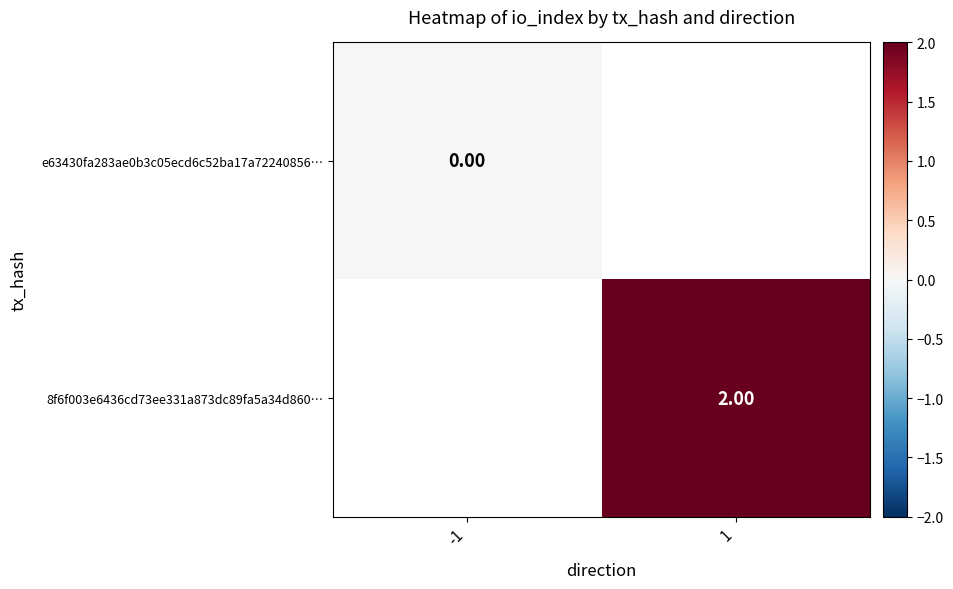

Is the value of e63430fa283ae0b3c05ecd6c52ba17a72240856… at -1 greater than the value of 8f6f003e6436cd73ee331a873dc89fa5a34d860… at 1?

No